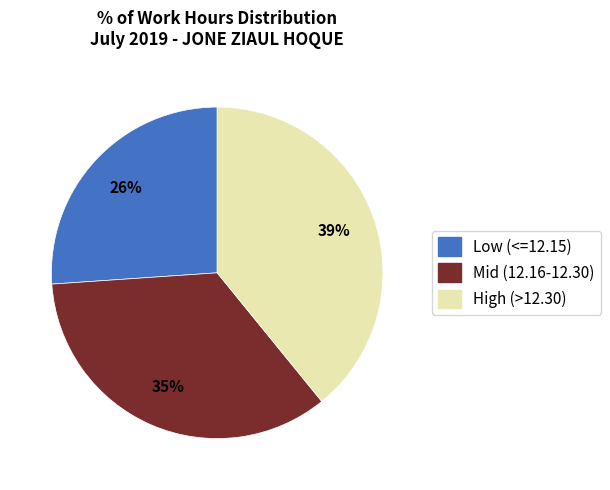

To the nearest percent, what is the average slice percentage?

33%